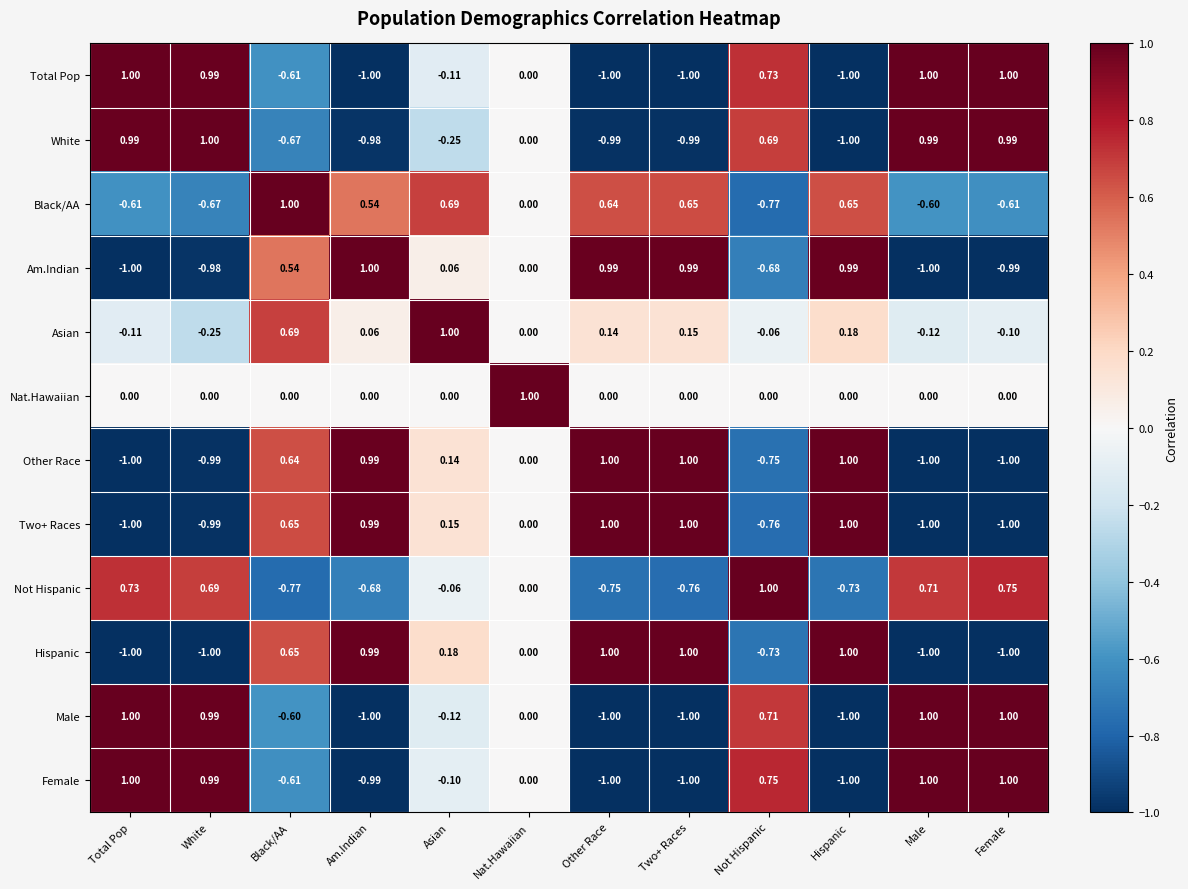

Where is Hispanic nearest to the value 0?

Nat.Hawaiian